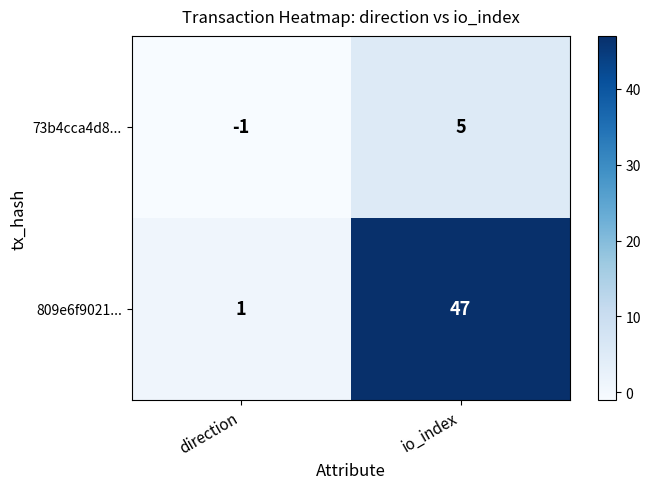

At which label is 809e6f9021... closest to 24?

direction